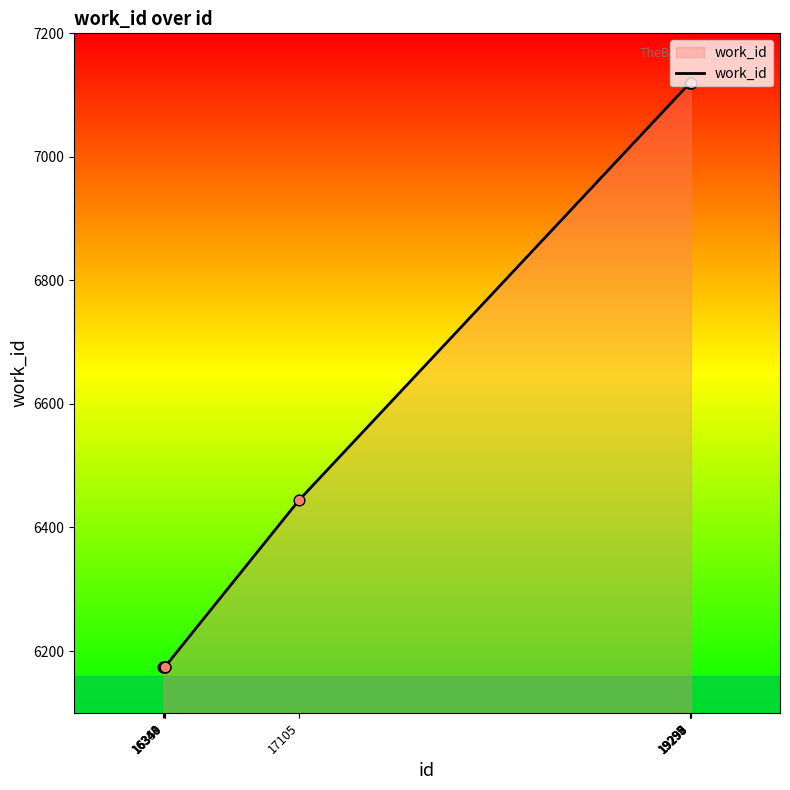

What is the change in value from 17105 to 19297?

+675